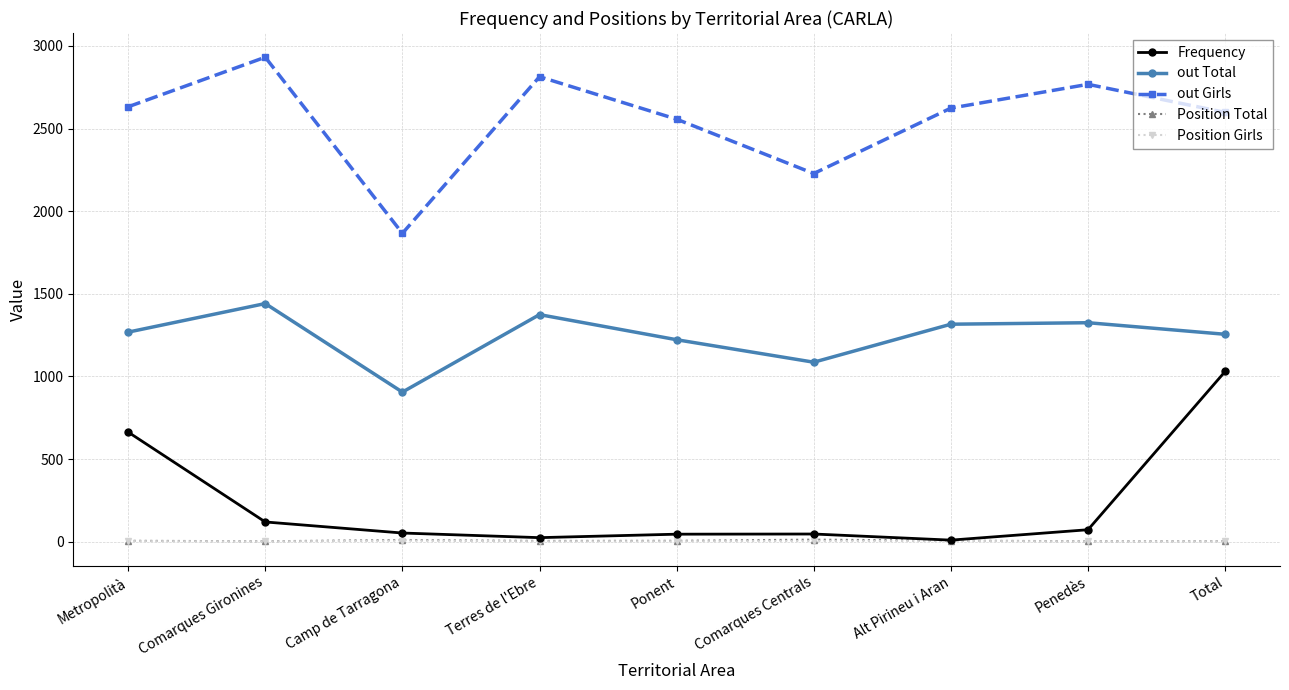

What is the spread (max minus min) of values at Alt Pirineu i Aran?

2620